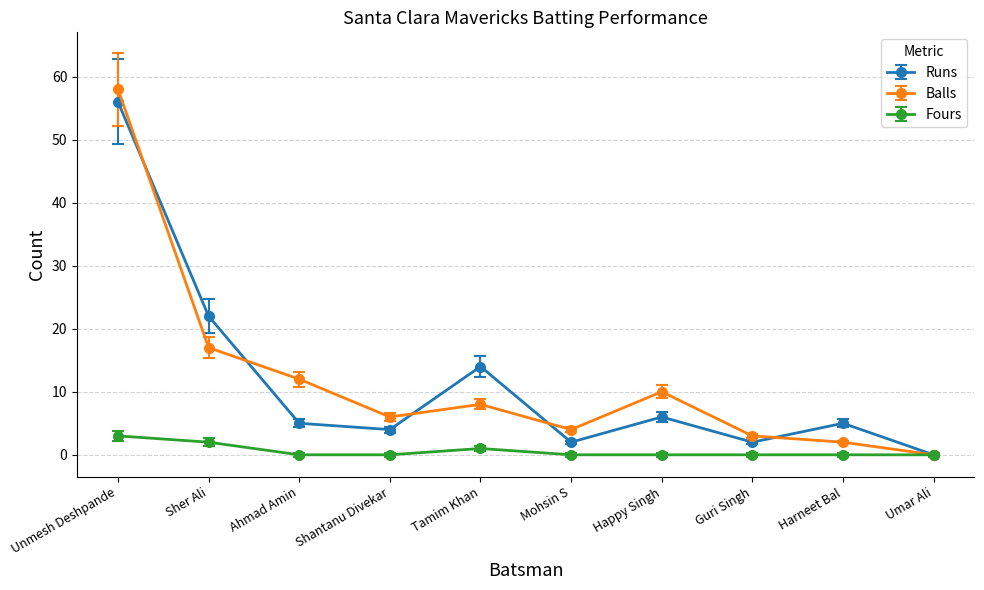

What is the label of the 7th point from the right?

Shantanu Divekar